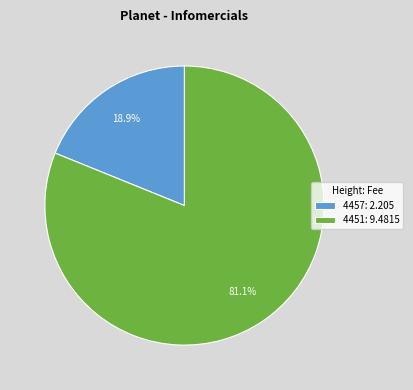

What portion of the pie excludes 4457?

81.1%